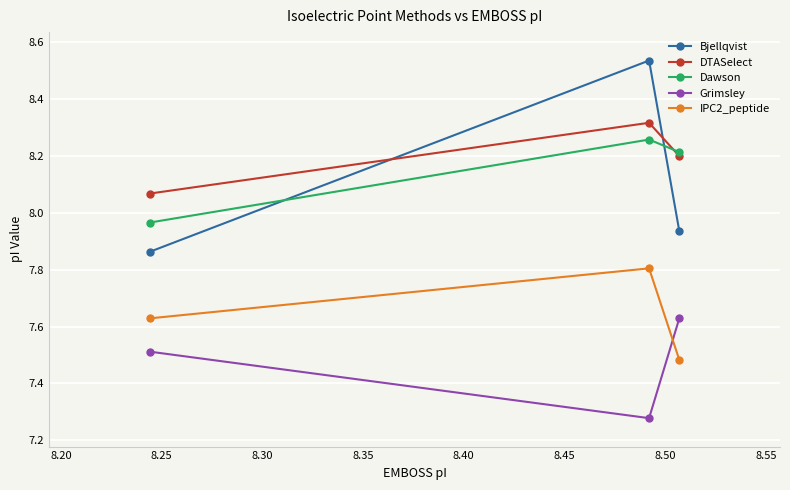

Which series has the widest spread of values?

Bjellqvist